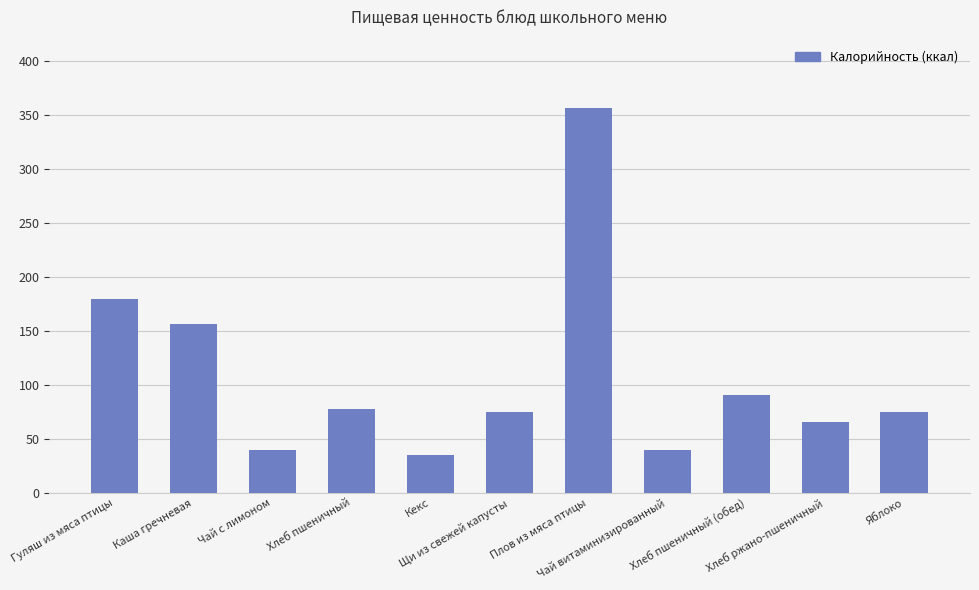

Approximately how many times larger is the value at Хлеб пшеничный compared to Яблоко?

1.0